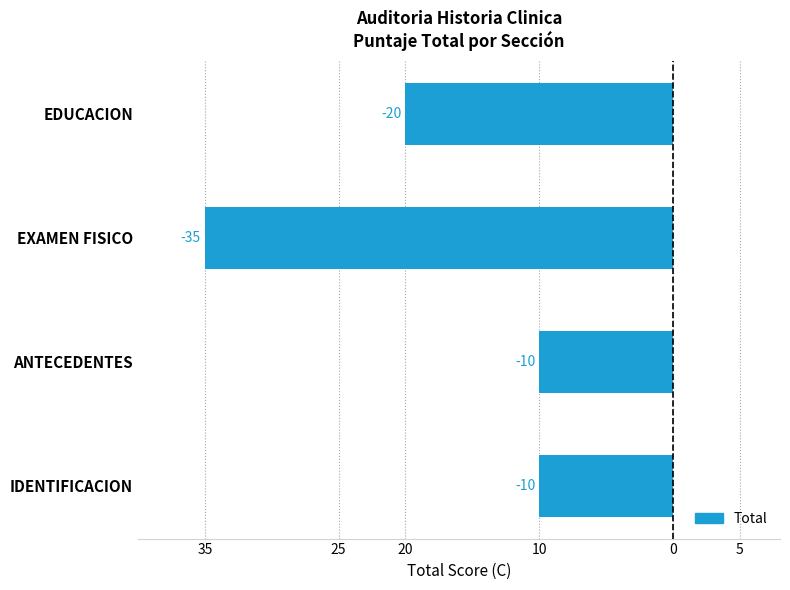

What is the difference between the maximum and second lowest values?

10